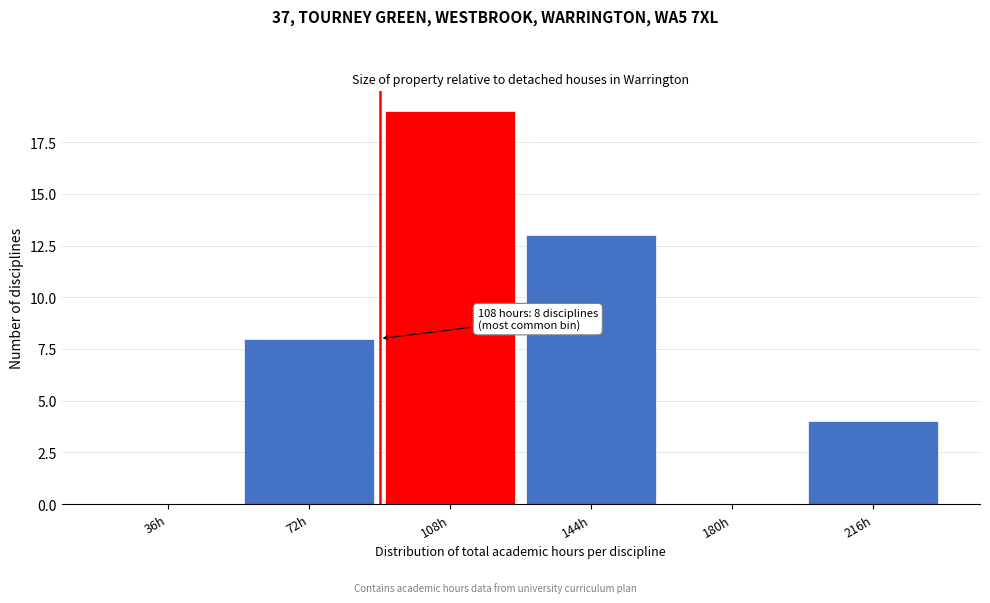

Reading left to right, transcribe all the data shown in this chart.

36h=0	72h=8	108h=19	144h=13	180h=0	216h=4